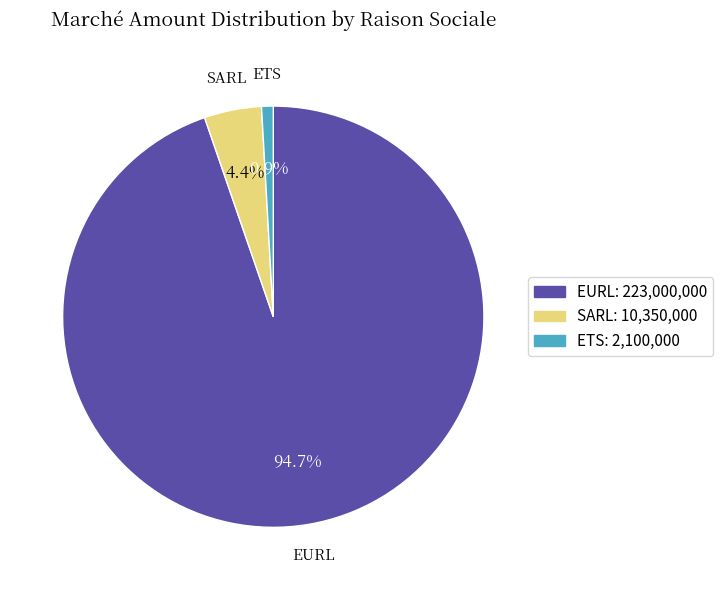

How much of the chart is everything except EURL: 223,000,000?

5.3%